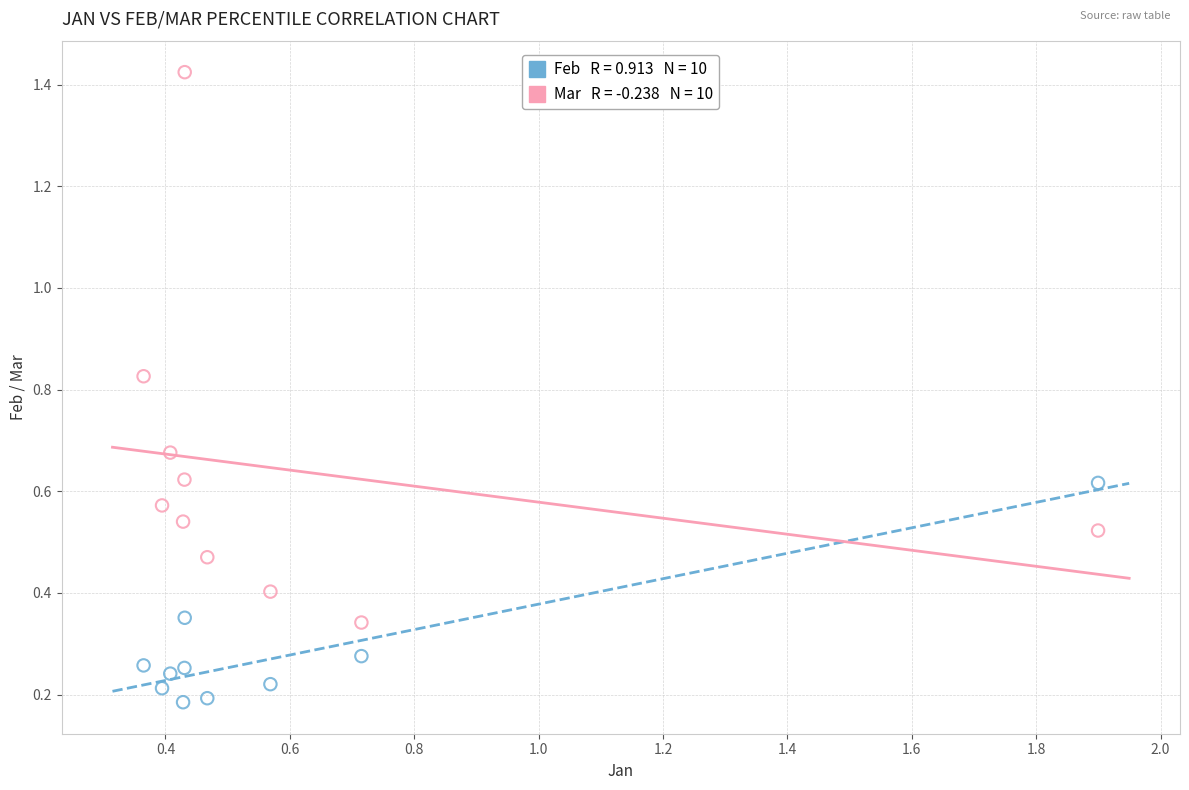

Across all data points, what is the range of X values (max minus min)?

1.5